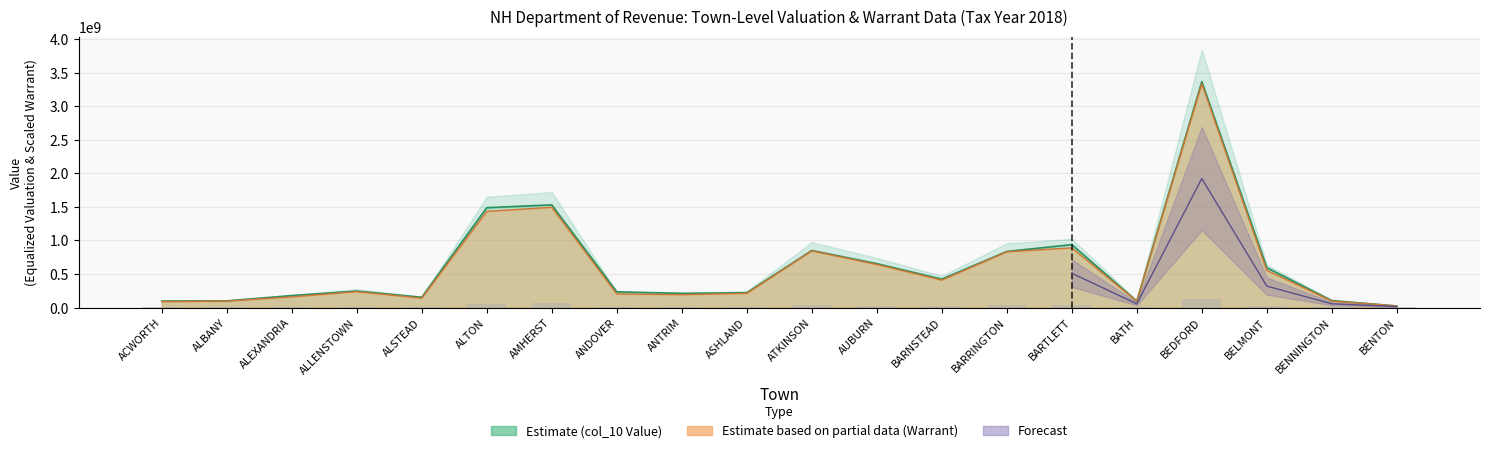

Approximately how many times larger is the value at BELMONT compared to ALEXANDRIA?

3.3